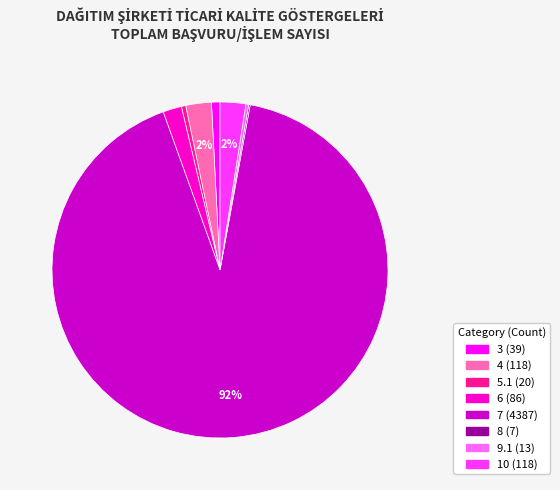

True or false: 6 accounts for 2% of the total.

True